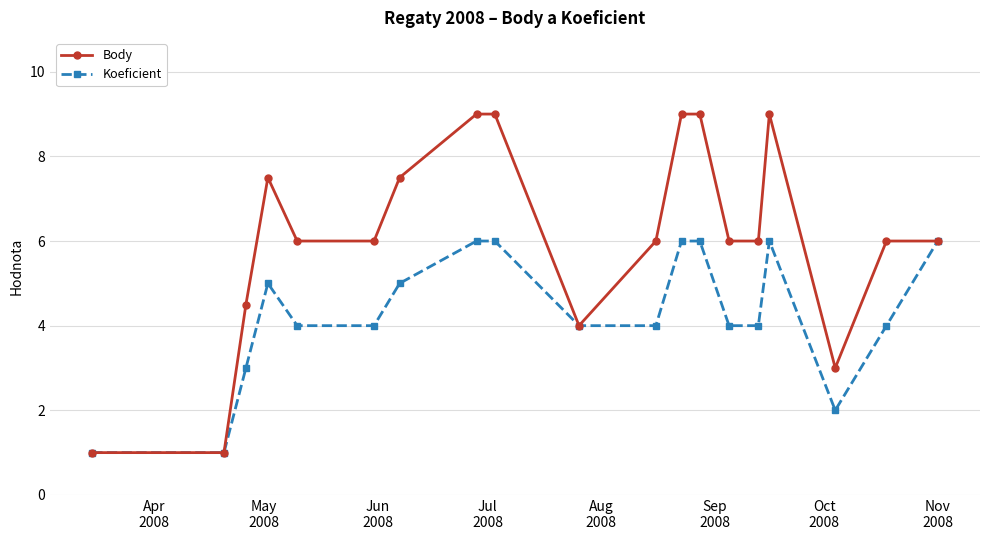

Which series has the largest total across all categories?

Body